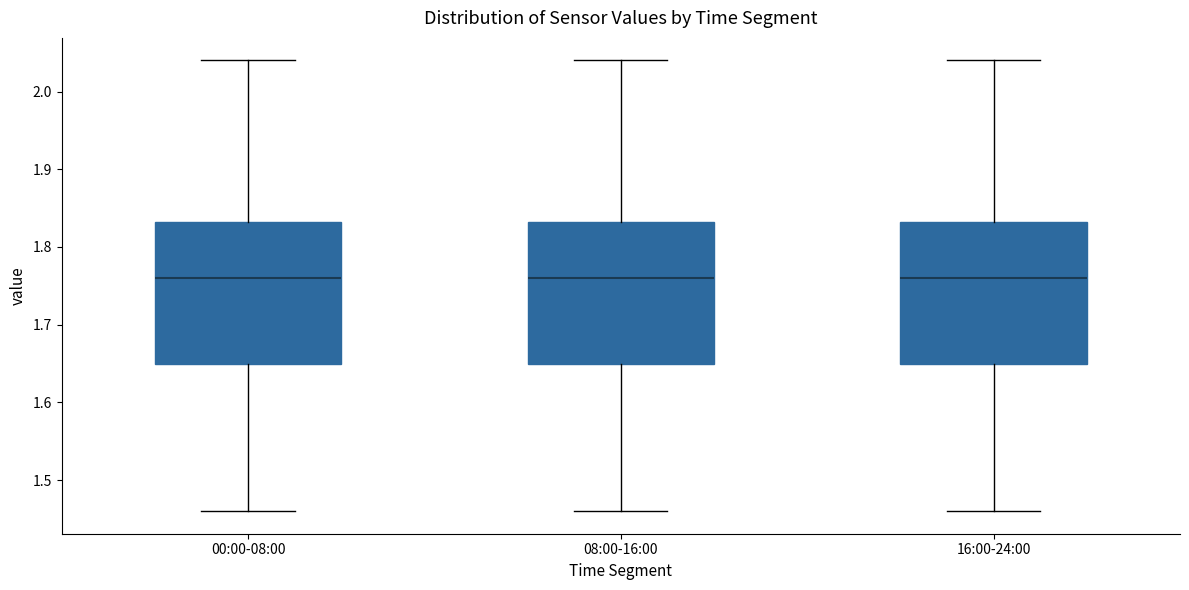

Reading left to right, transcribe this box plot: for each box, give where its median line is, the range the box spans, and where its two whiskers end, as read against the y-axis. The values are not printed on the chart, so give them approximately, as read against the axis.

00:00-08:00: median 1.76, box 1.65 to 1.83, whiskers 1.46 to 2.04
08:00-16:00: median 1.76, box 1.65 to 1.83, whiskers 1.46 to 2.04
16:00-24:00: median 1.76, box 1.65 to 1.83, whiskers 1.46 to 2.04